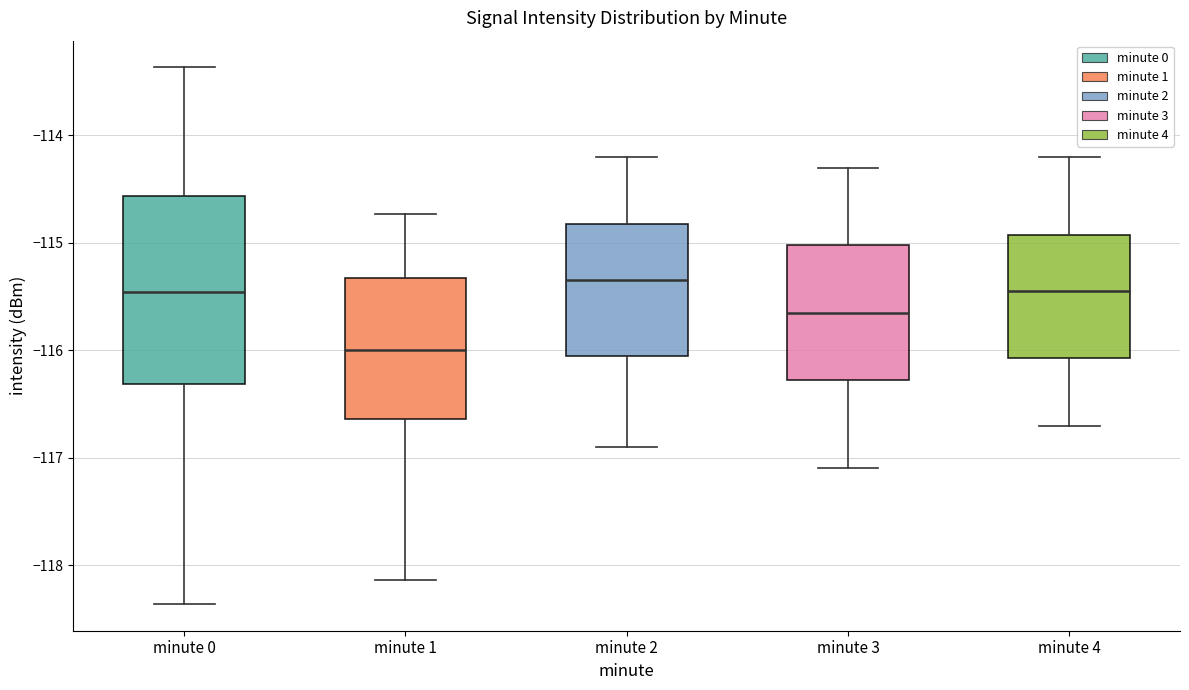

Which box is the tallest, from its lower edge to its upper edge?

minute 0